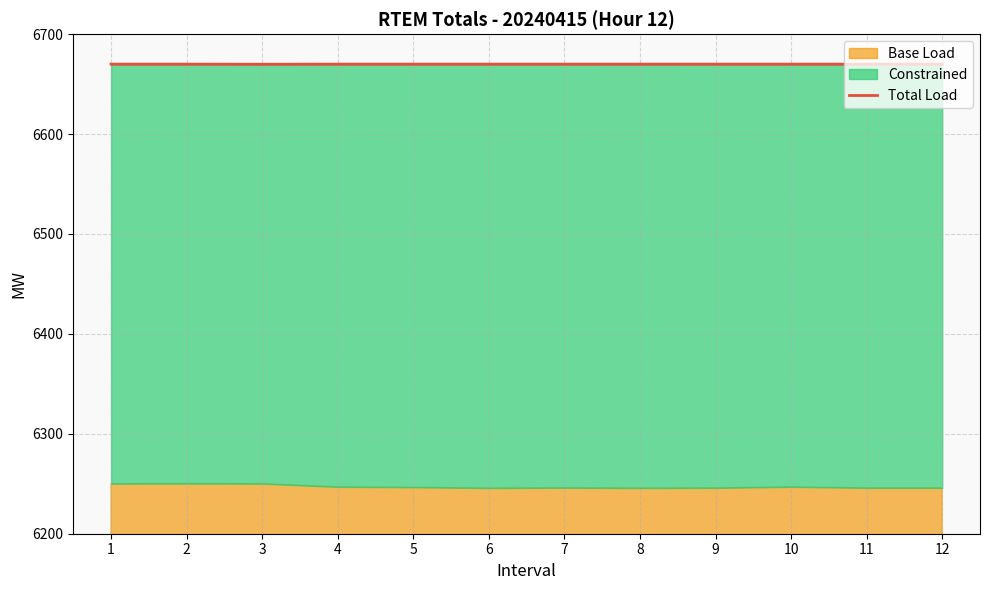

What is the difference between the second highest and minimum values?

0.1